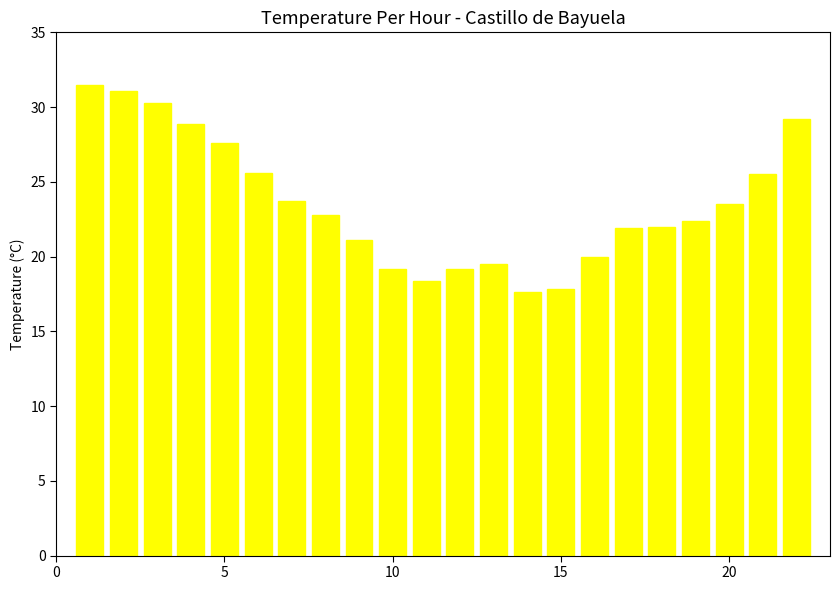

What is the sum of all values?

518.8